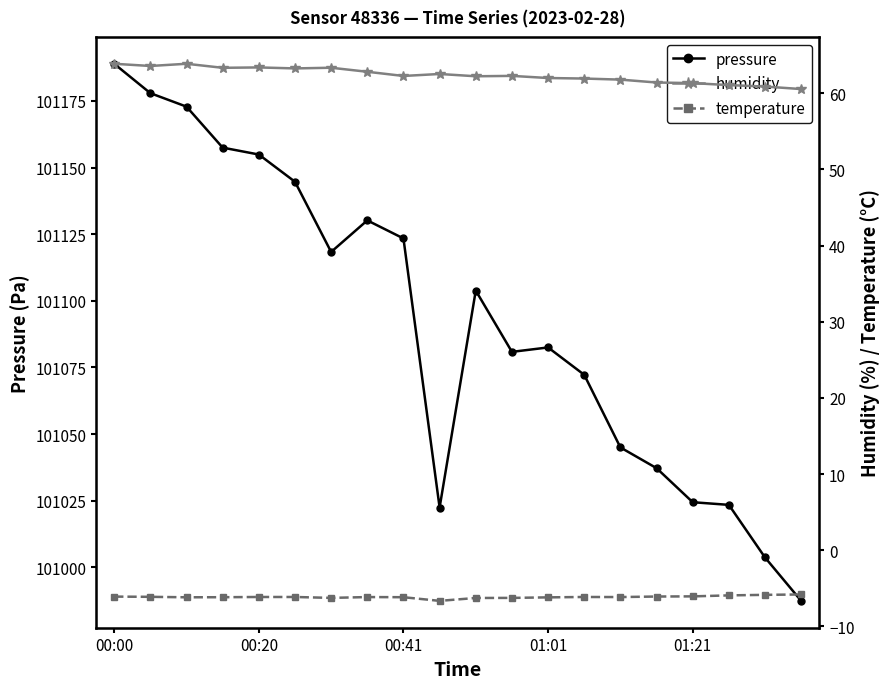

List the series in order of their peak value, highest first.

pressure, humidity, temperature